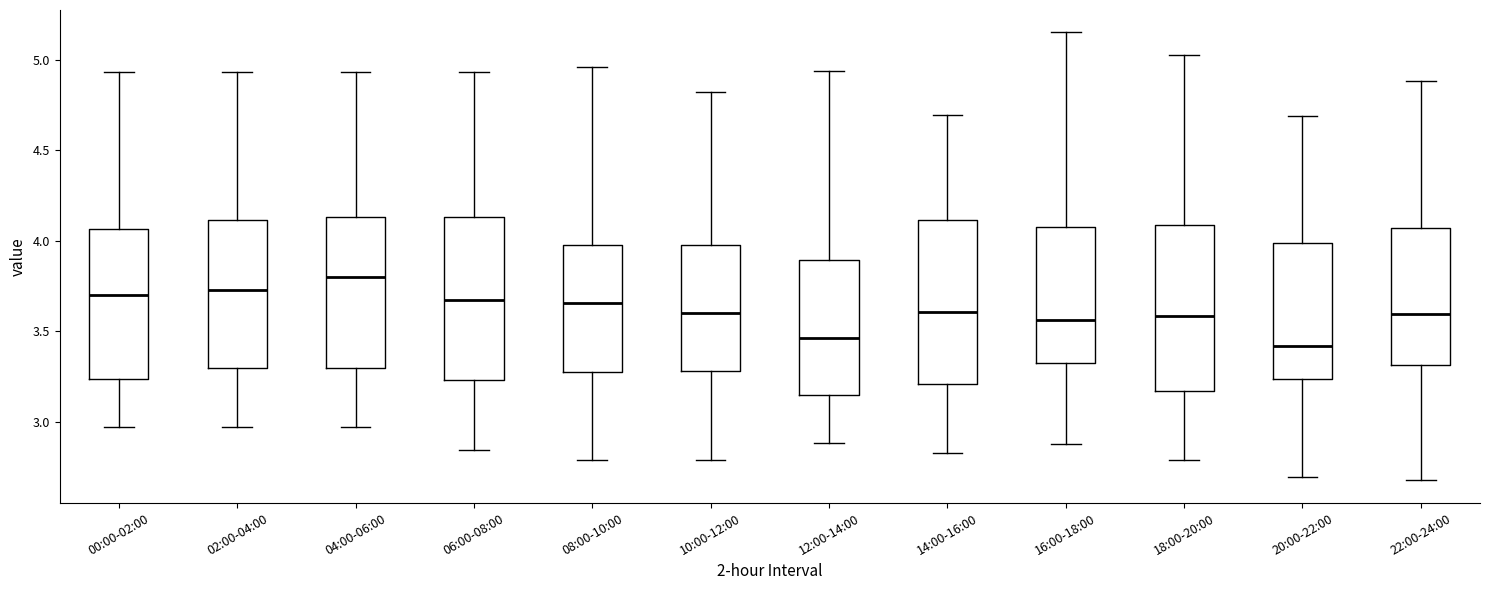

Reading left to right, transcribe this box plot: for each box, give where its median line is, the range the box spans, and where its two whiskers end, as read against the y-axis. The values are not printed on the chart, so give them approximately, as read against the axis.

00:00-02:00: median 3.70, box 3.25 to 4.05, whiskers 2.95 to 4.95
02:00-04:00: median 3.75, box 3.30 to 4.10, whiskers 2.95 to 4.95
04:00-06:00: median 3.80, box 3.30 to 4.15, whiskers 2.95 to 4.95
06:00-08:00: median 3.65, box 3.25 to 4.15, whiskers 2.85 to 4.95
08:00-10:00: median 3.65, box 3.25 to 4.00, whiskers 2.80 to 4.95
10:00-12:00: median 3.60, box 3.30 to 4.00, whiskers 2.80 to 4.80
12:00-14:00: median 3.45, box 3.15 to 3.90, whiskers 2.90 to 4.95
14:00-16:00: median 3.60, box 3.20 to 4.10, whiskers 2.85 to 4.70
16:00-18:00: median 3.55, box 3.35 to 4.10, whiskers 2.90 to 5.15
18:00-20:00: median 3.60, box 3.15 to 4.10, whiskers 2.80 to 5.05
20:00-22:00: median 3.40, box 3.25 to 4.00, whiskers 2.70 to 4.70
22:00-24:00: median 3.60, box 3.30 to 4.05, whiskers 2.70 to 4.90